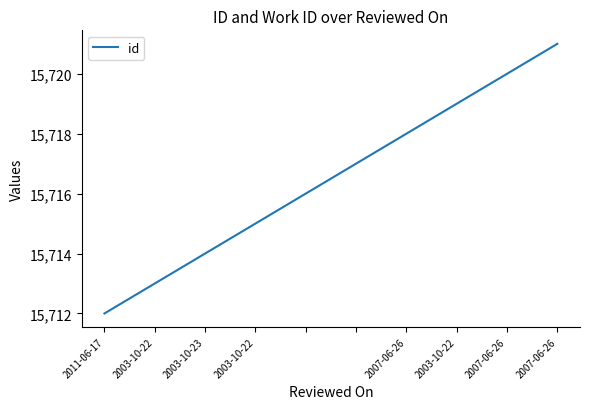

What is the difference between the maximum and minimum values?

9